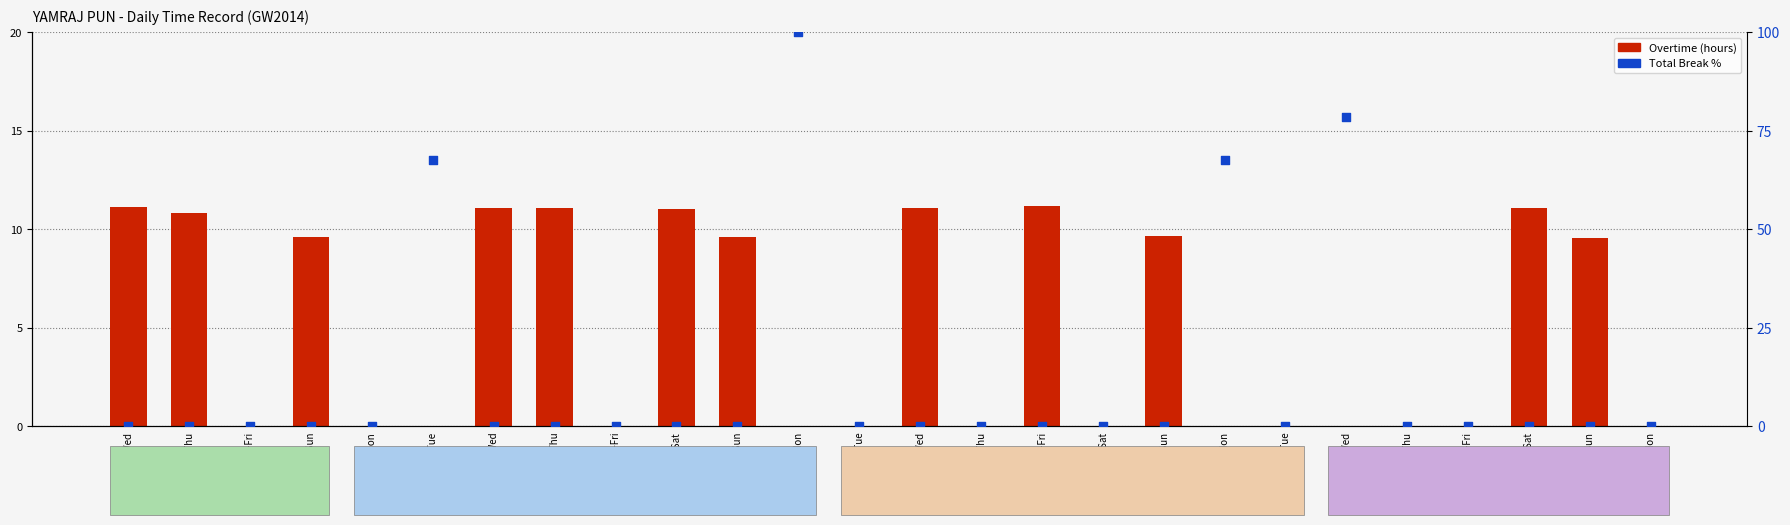

Is the value of Overtime (hours) at 9-Sun greater than the value of Total Break % at 5-Wed?

Yes